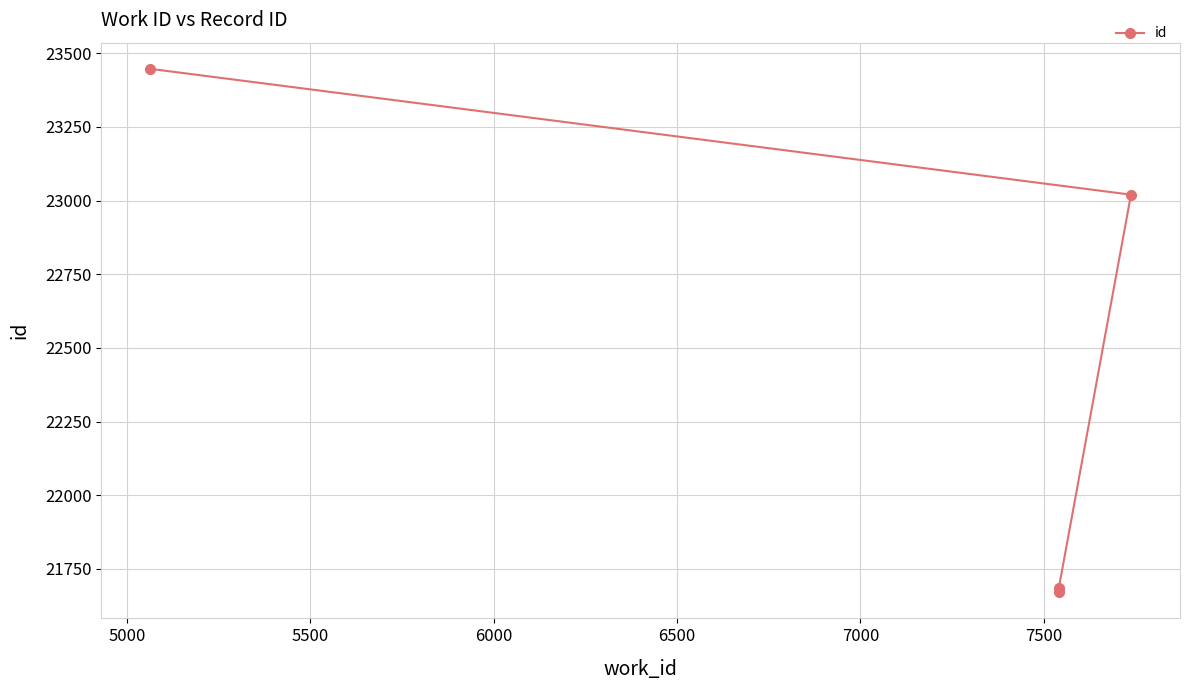

Which has a higher value, 6000 or 5000?

6000